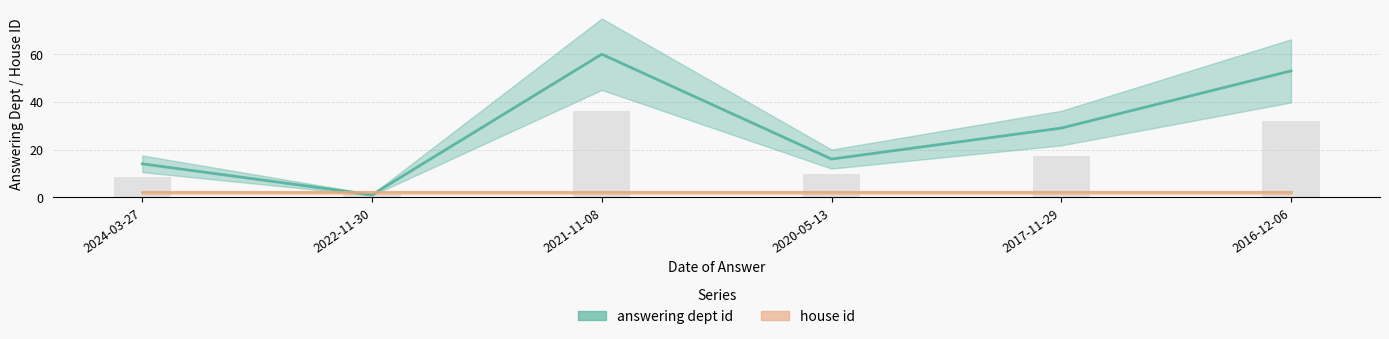

What is the difference between the second highest and minimum values in the answering dept id series?

52